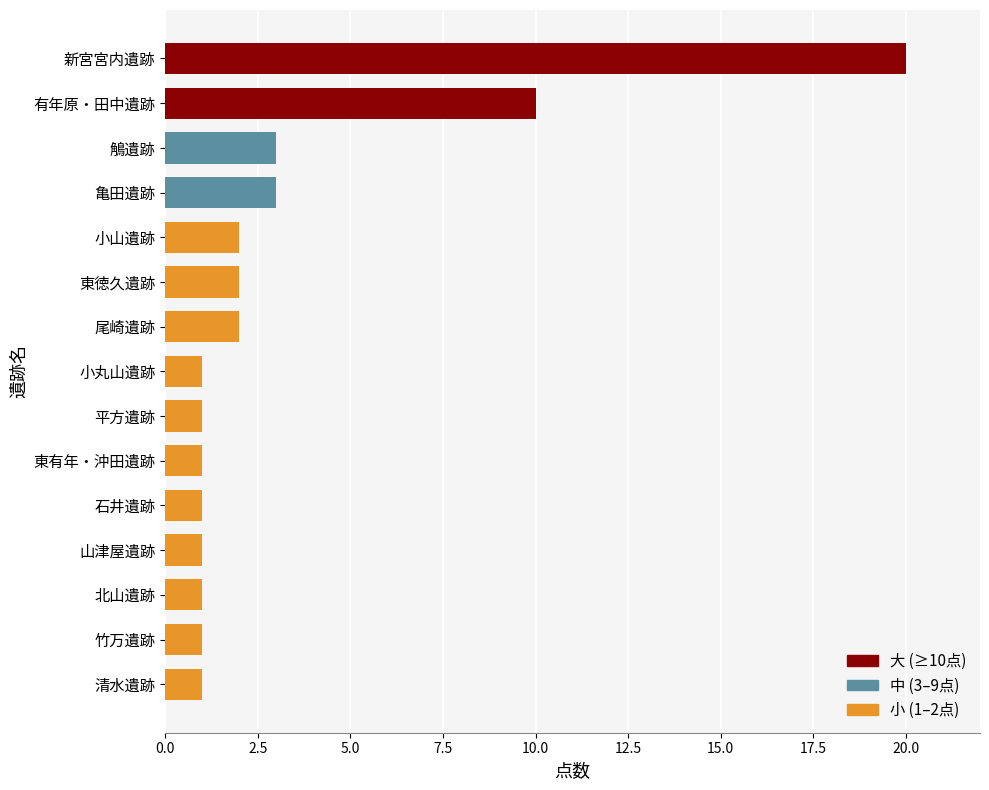

Is it true that the value at 亀田遺跡 is 3?

True